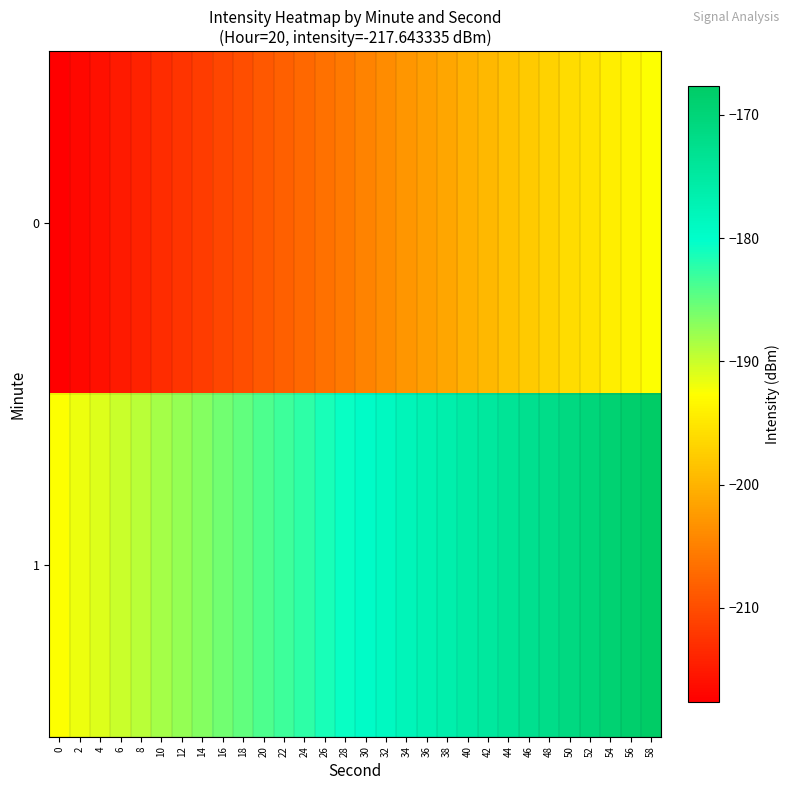

At 32, list the series in order from largest to smallest.

1, 0